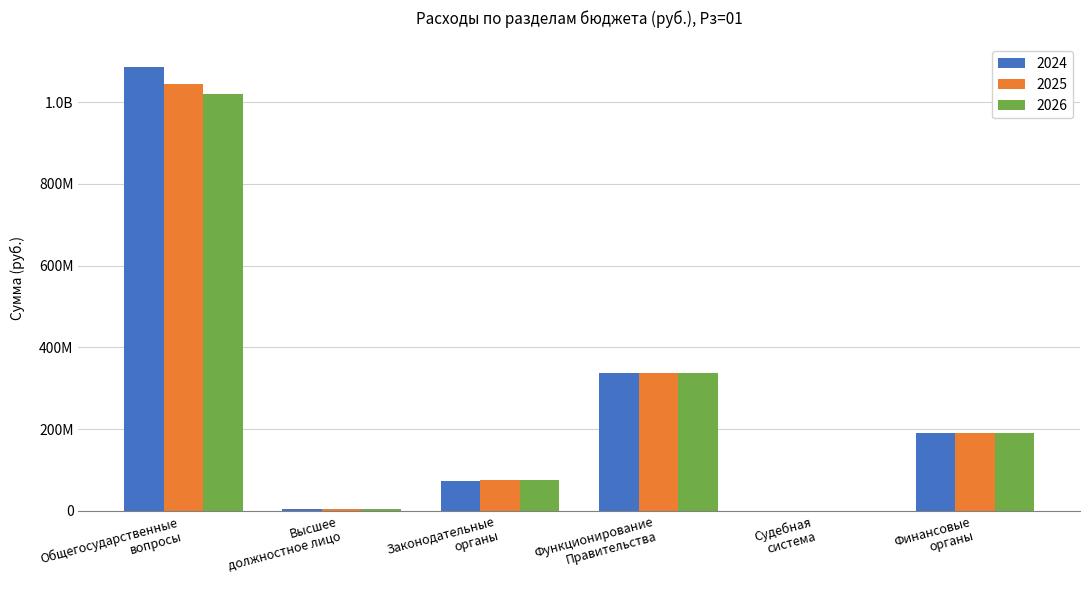

What are all the series names shown in the legend?

2024, 2025, 2026